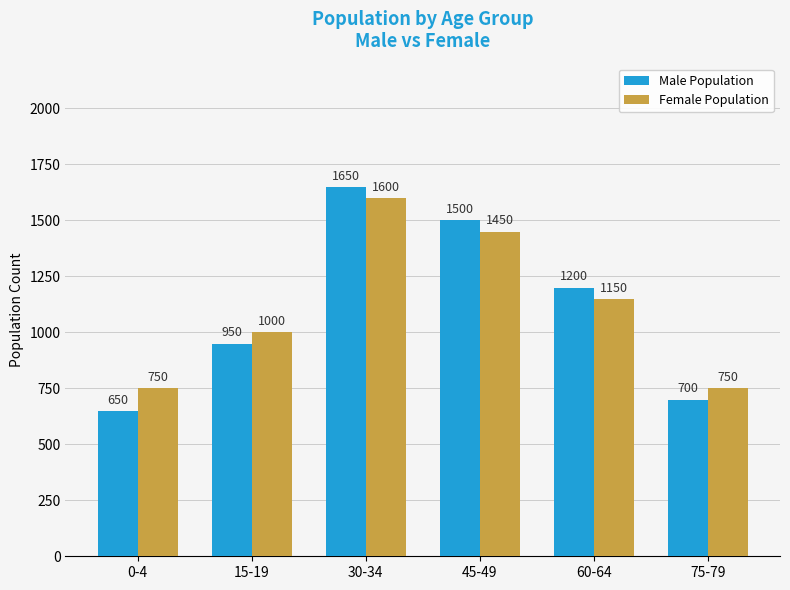

List the series in order of their peak value, lowest first.

Female Population, Male Population